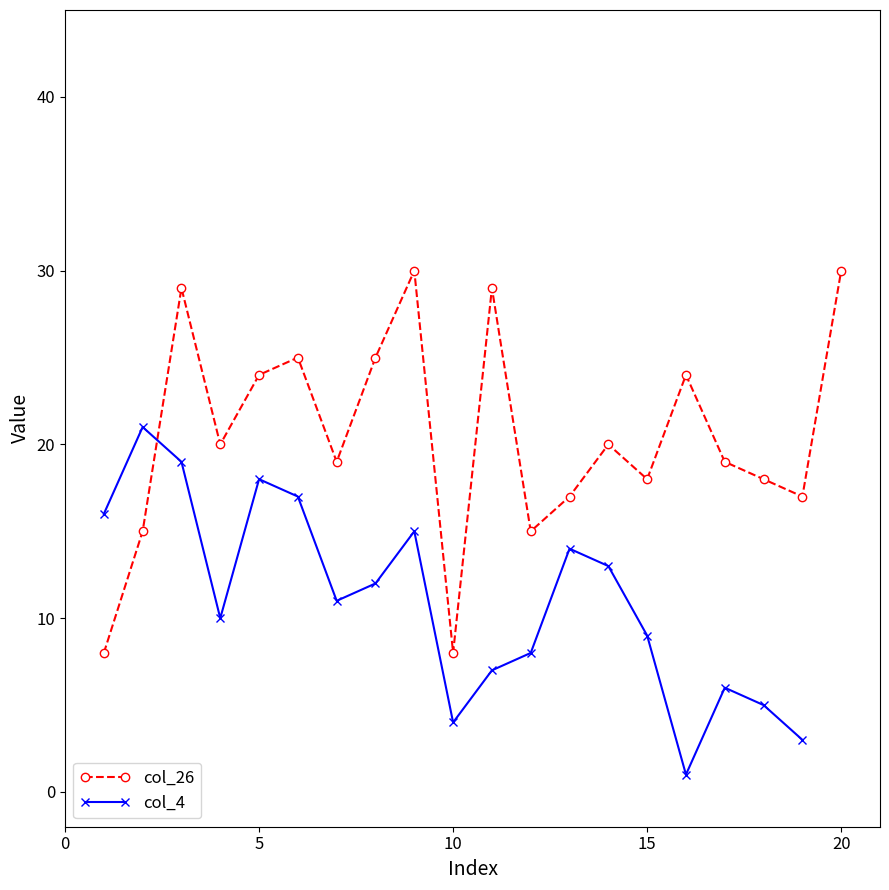

Does the chart have visible grid lines?

No